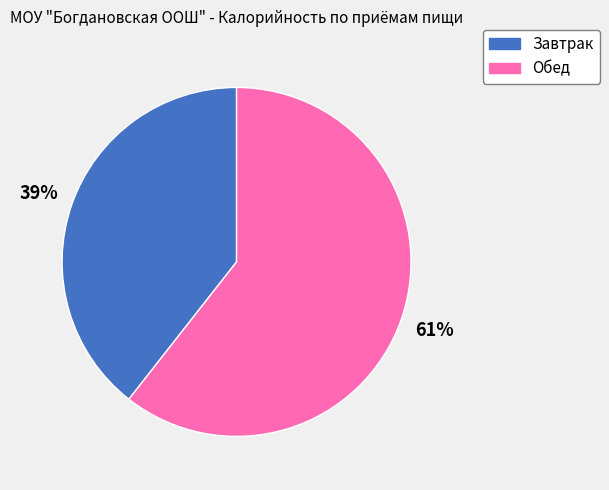

How many segments does this pie chart have?

2